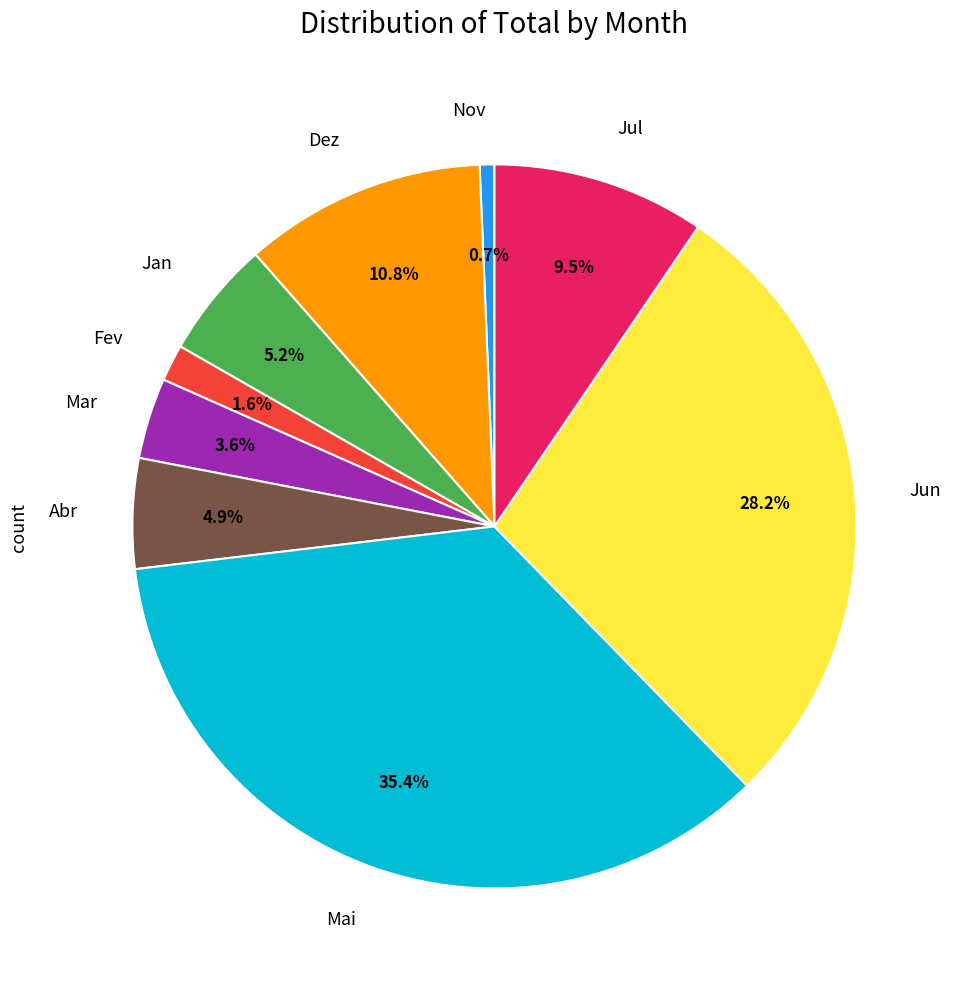

To the nearest percent, what portion does Abr represent?

5%